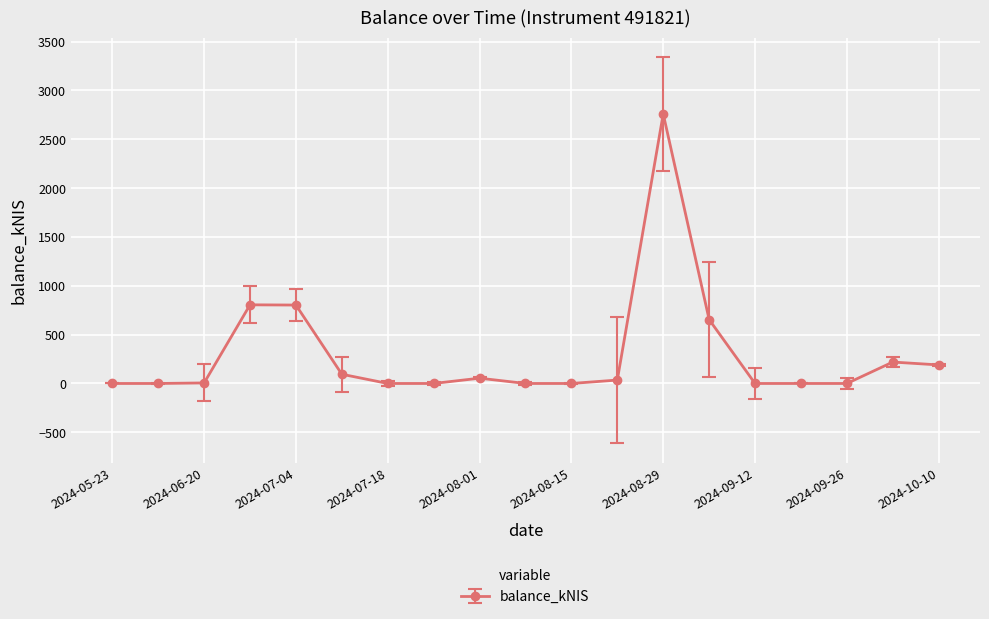

True or false: there are more than 0 points higher than both neighbors.

True